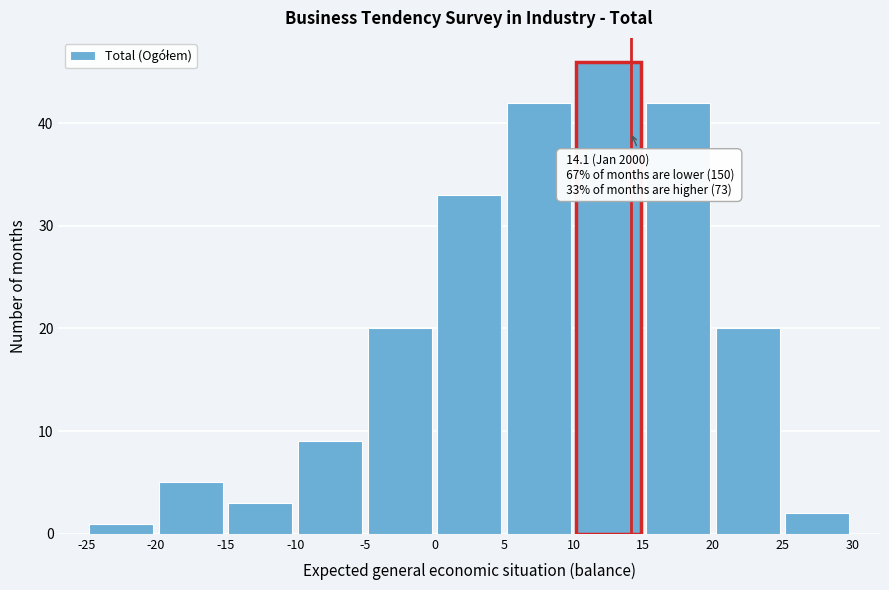

Which range on the x-axis has the tallest bar?

10 to 15